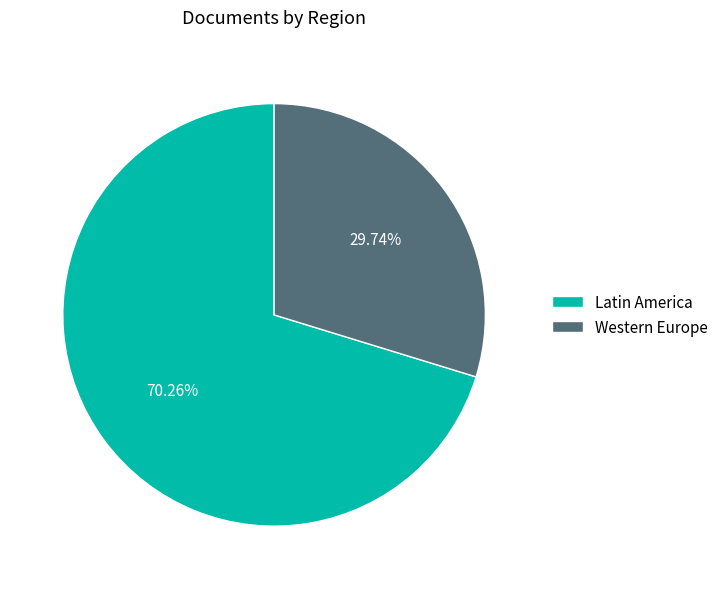

Combined, what portion of the pie is Latin America and Western Europe?

100.0%